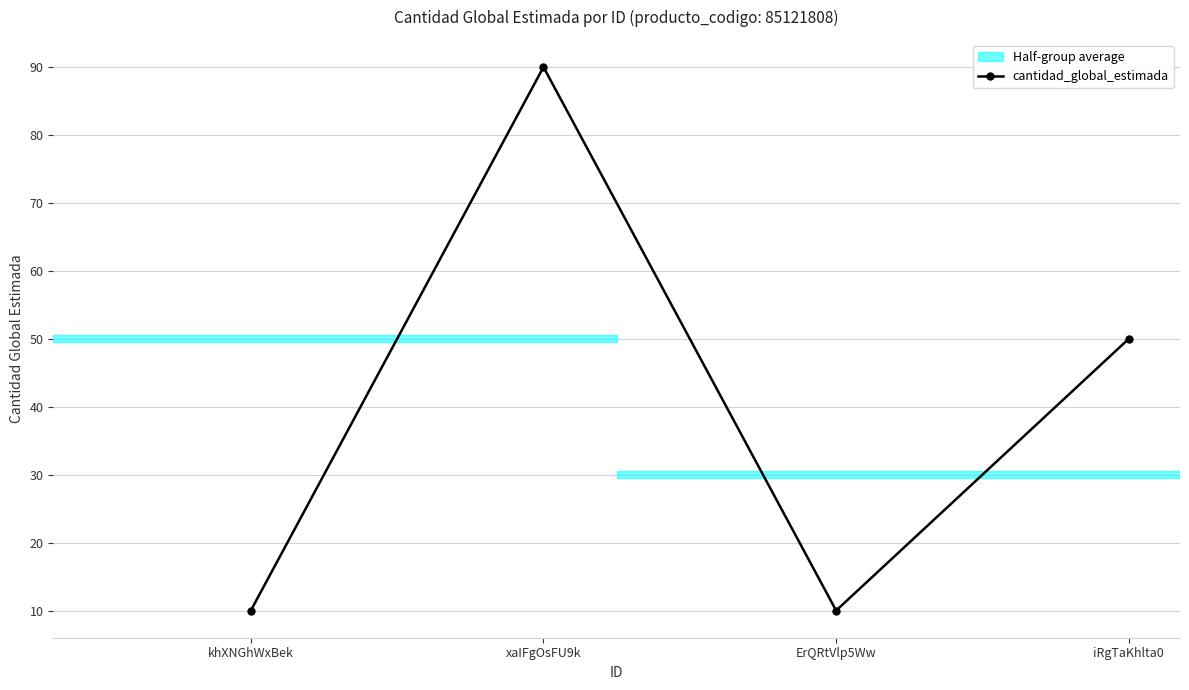

What is the label of the 4th point from the right?

khXNGhWxBek